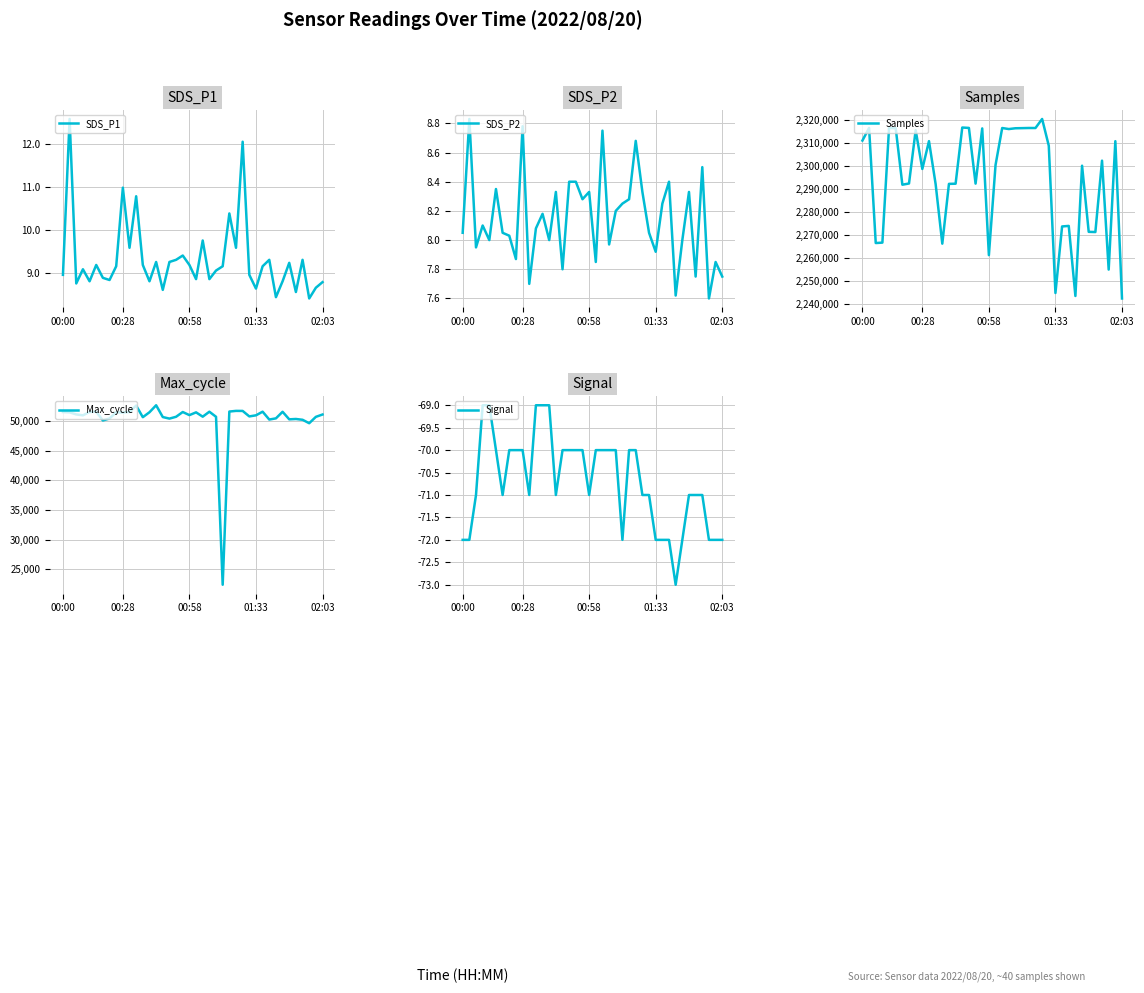

True or false: Max_cycle and SDS_P2 intersect in this chart.

False